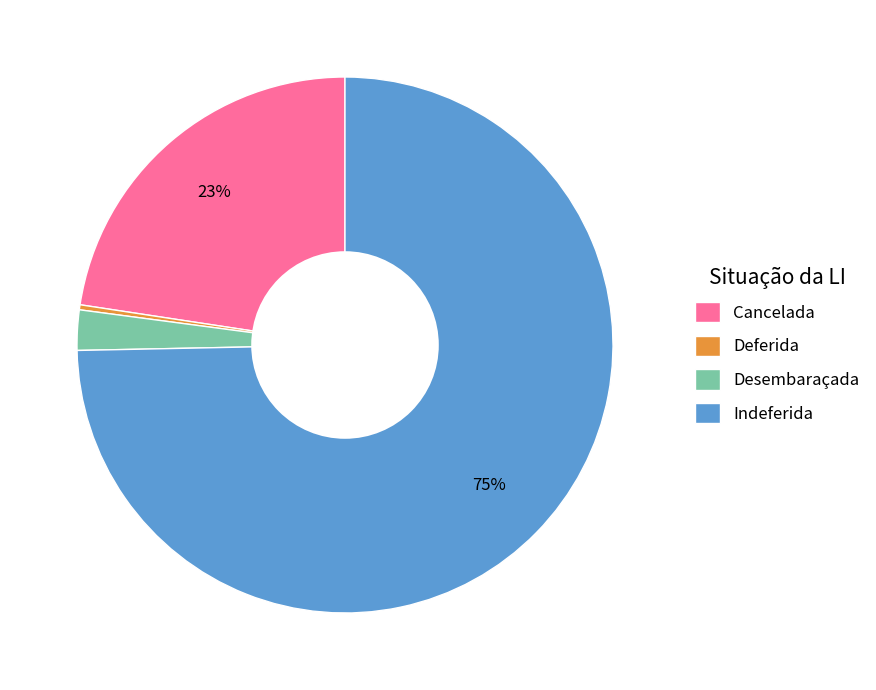

Count the number of slices in the pie.

4